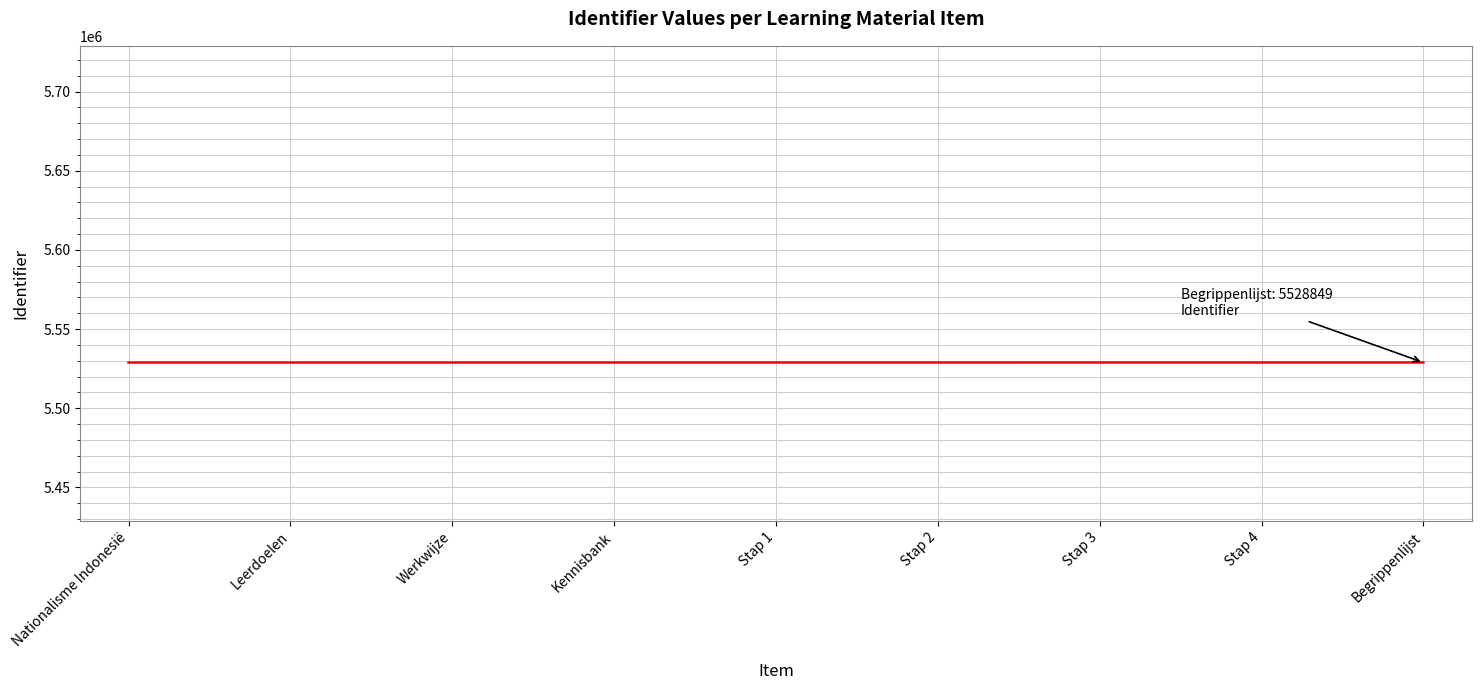

What value does the data have at Stap 1, to the nearest 10?

5528840